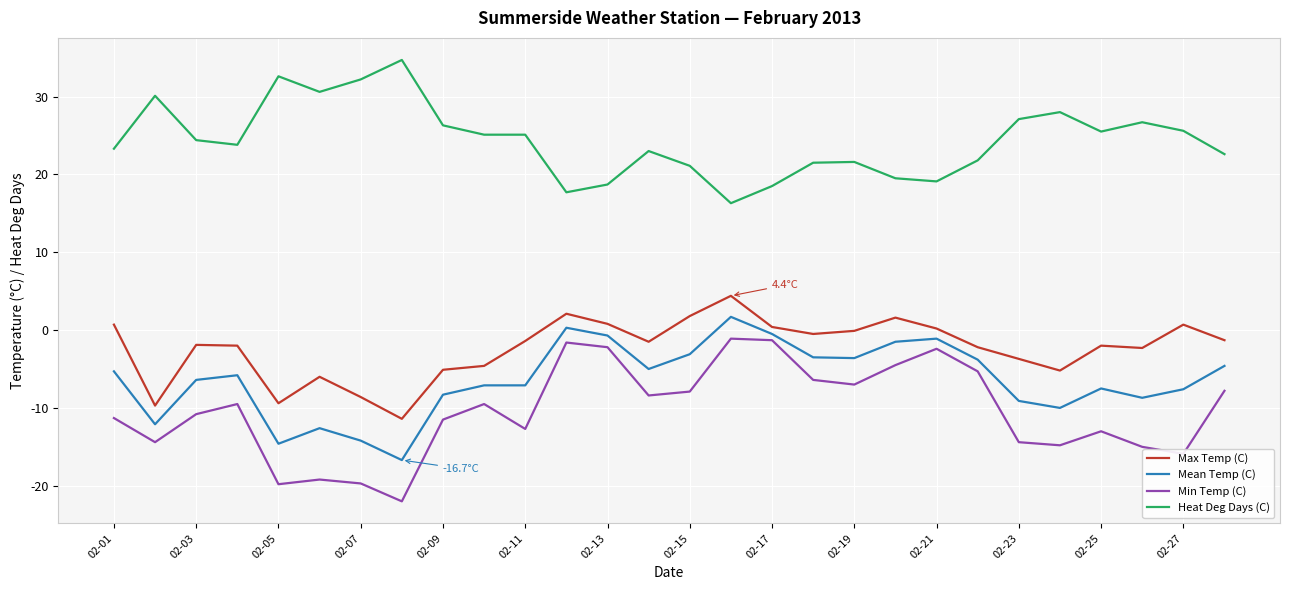

Which series has the widest spread of values?

Min Temp (C)